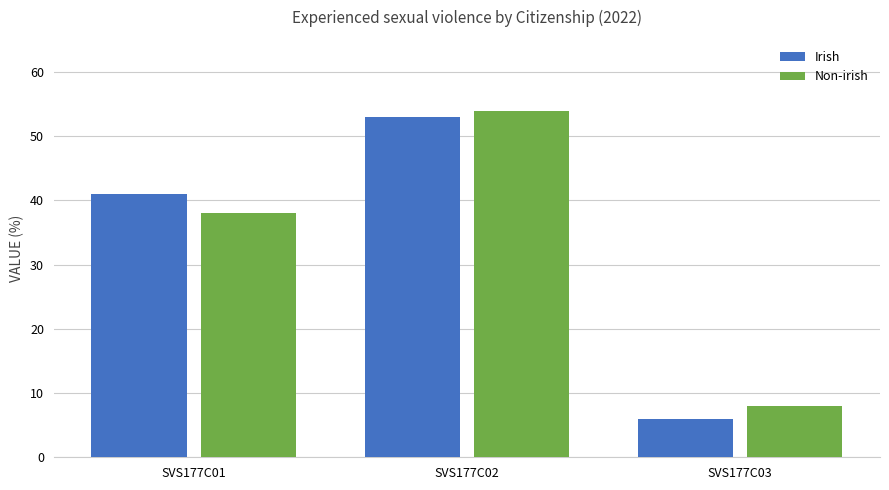

Which category has the highest value across all series?

SVS177C02